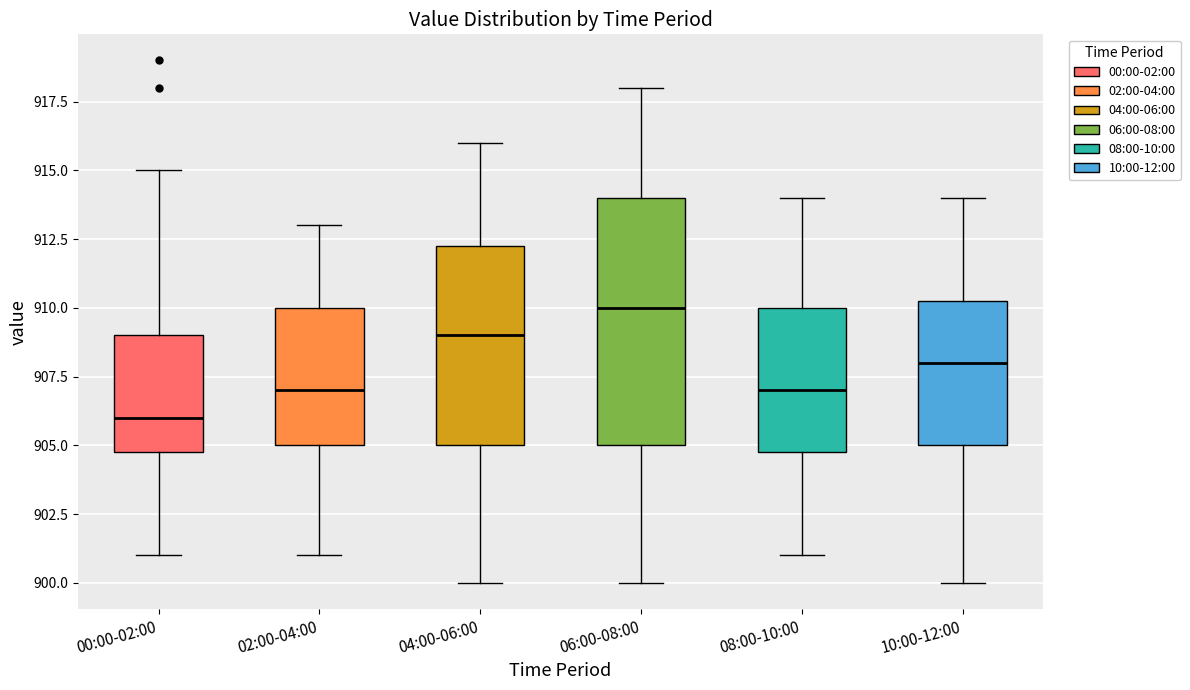

Which box's median line is the lowest?

00:00-02:00